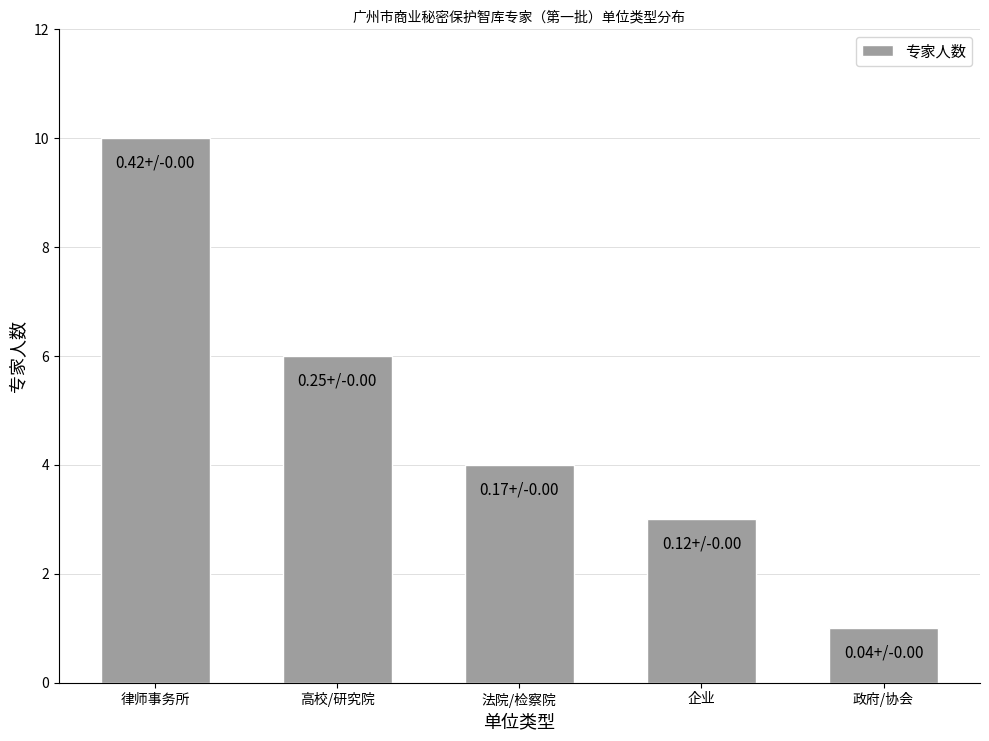

At which category does the chart reach its minimum across all series?

政府/协会